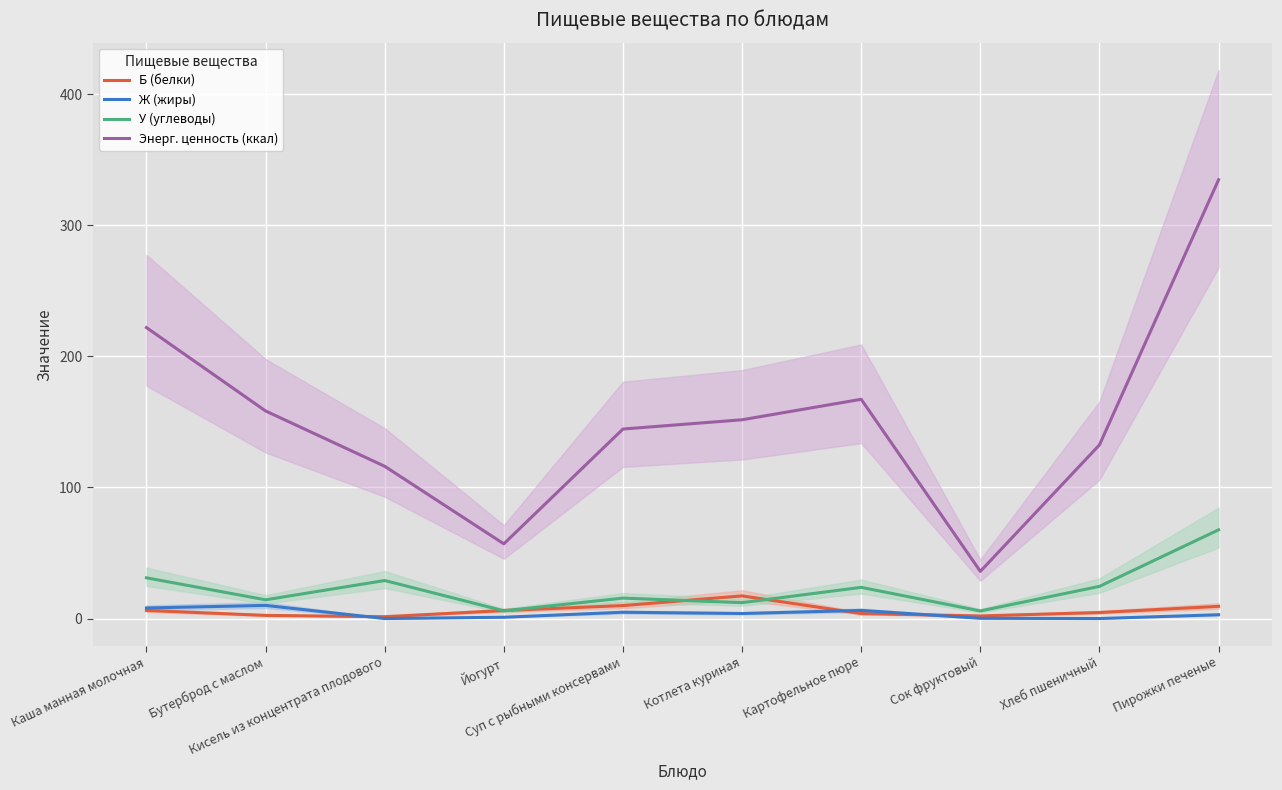

What is the difference between the maximum and minimum values in the У (углеводы) series?

61.9